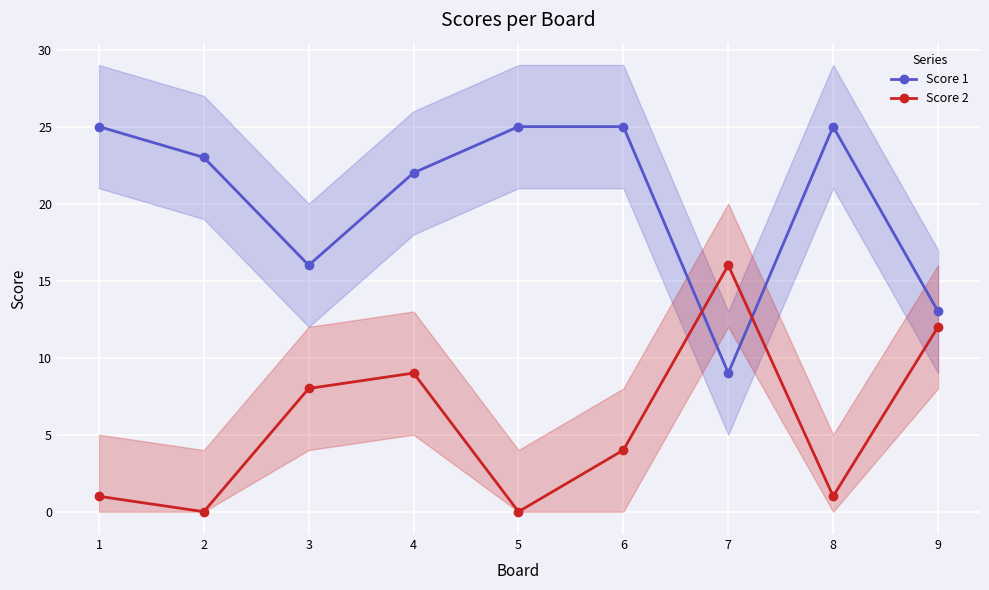

At which category is the sum across all series the highest?

4